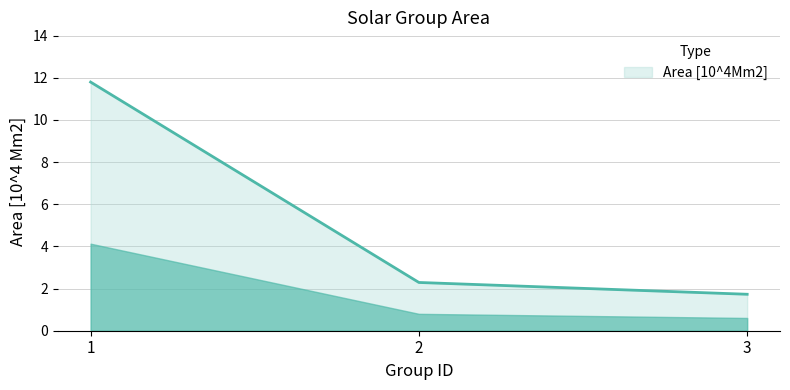

How many lines are shown in the chart?

1